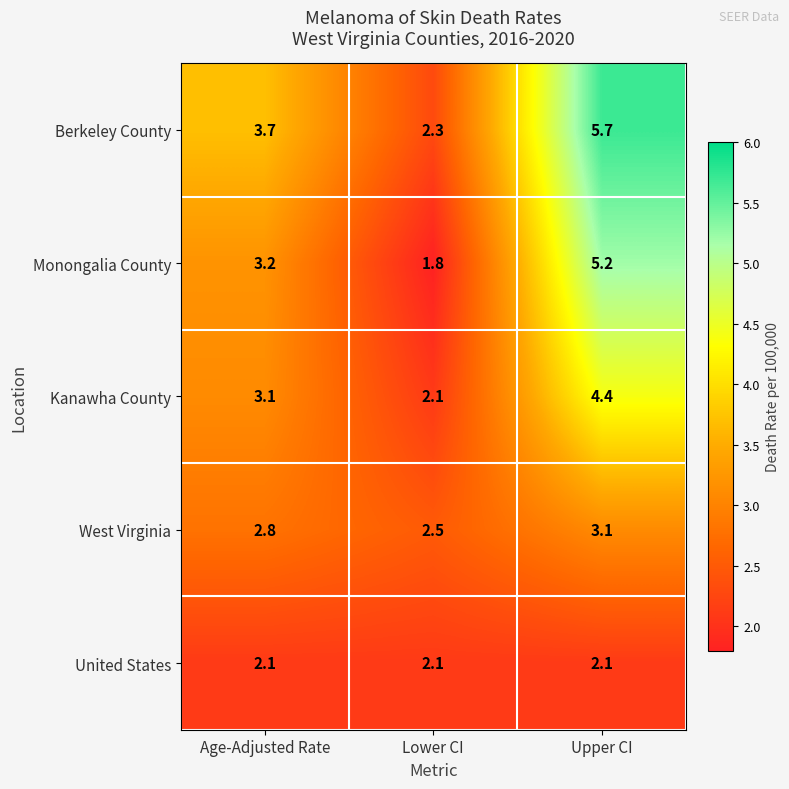

What is the difference between the maximum and minimum values in the West Virginia series?

0.6